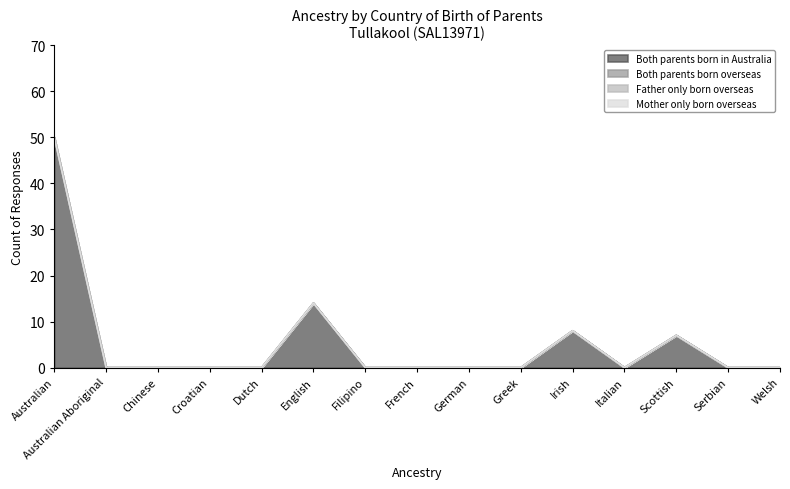

True or false: Both parents born in Australia and Father only born overseas cross at least once.

False